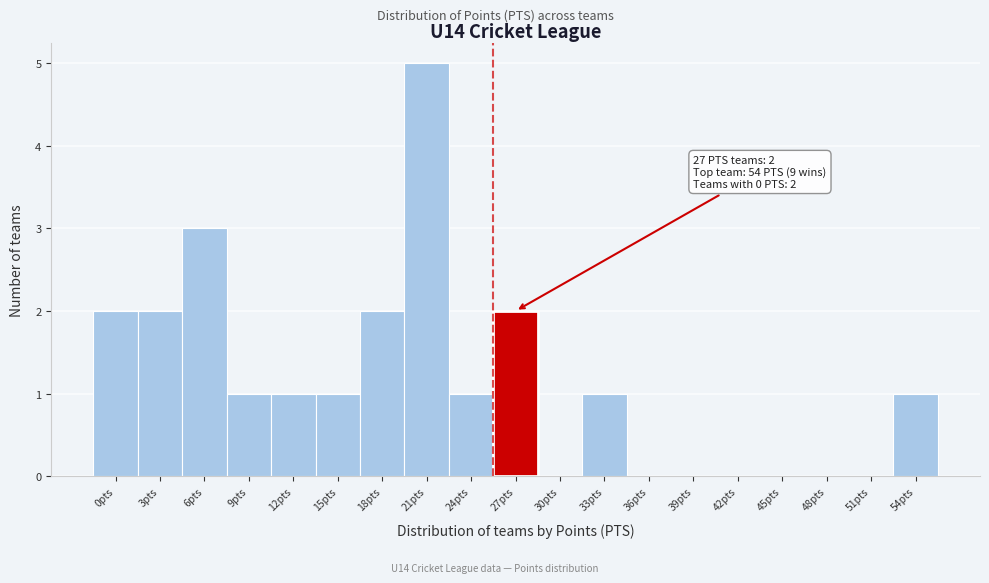

Reading left to right, list all the values displayed in this chart.

0pts=2	3pts=2	6pts=3	9pts=1	12pts=1	15pts=1	18pts=2	21pts=5	24pts=1	27pts=2	30pts=0	33pts=1	36pts=0	39pts=0	42pts=0	45pts=0	48pts=0	51pts=0	54pts=1